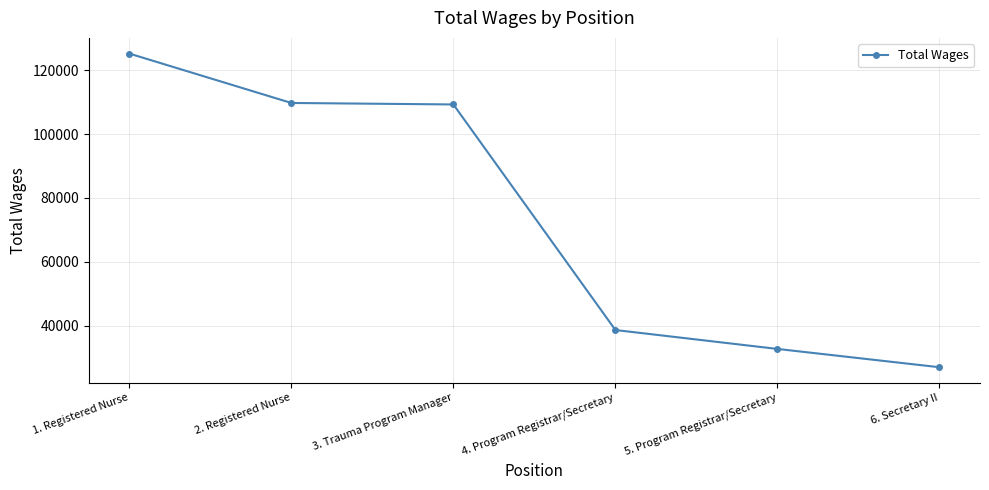

True or false: the data has more than 2 interior local peaks.

False